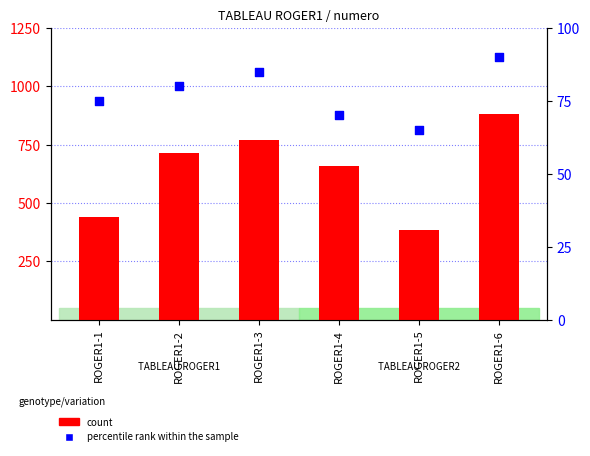

Which series contains the highest Y value?

percentile rank within the sample